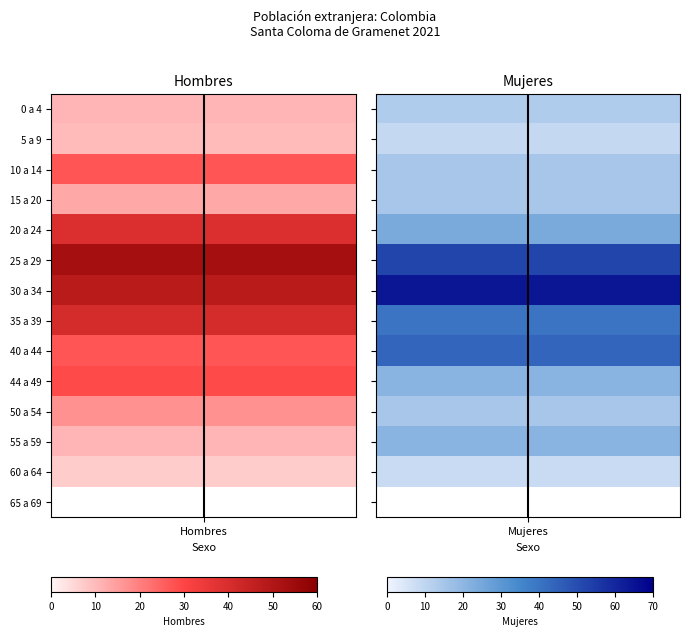

How many data points in Hombres are less than 27?

7